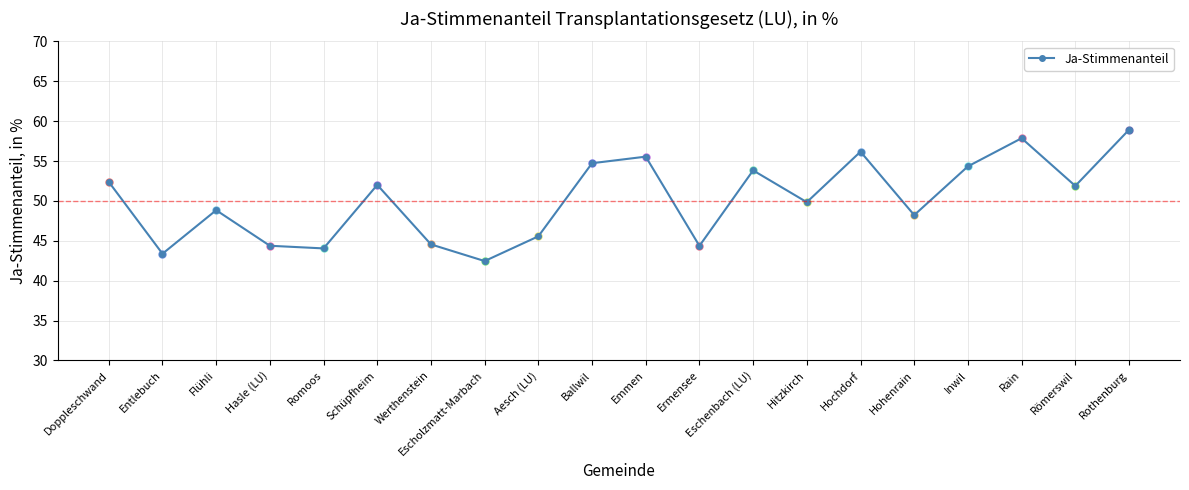

What is the sum of the values at Ermensee and Werthenstein?

88.9